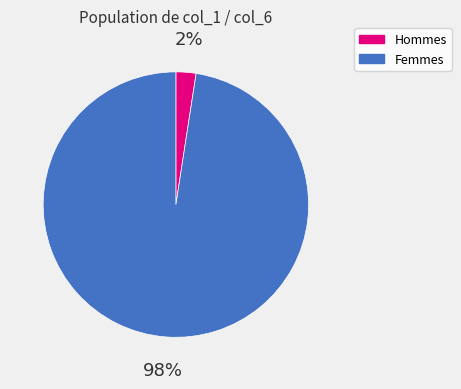

Which has a higher value, Femmes or Hommes?

Femmes